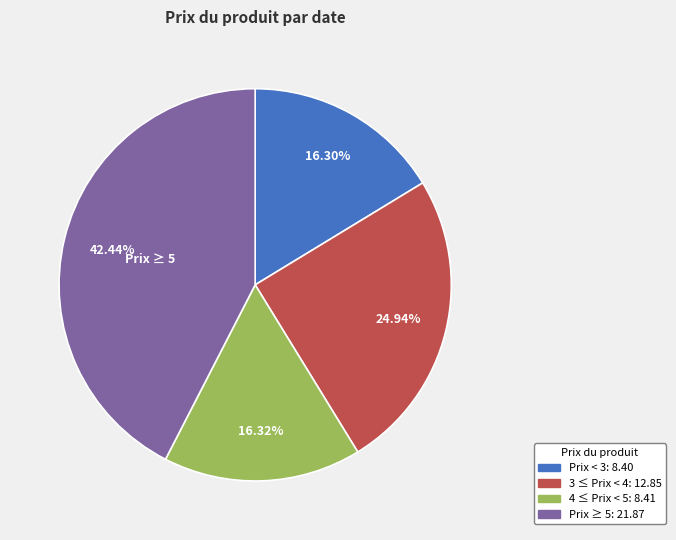

To the nearest percent, what is the difference between the largest and smallest slice percentages?

26%